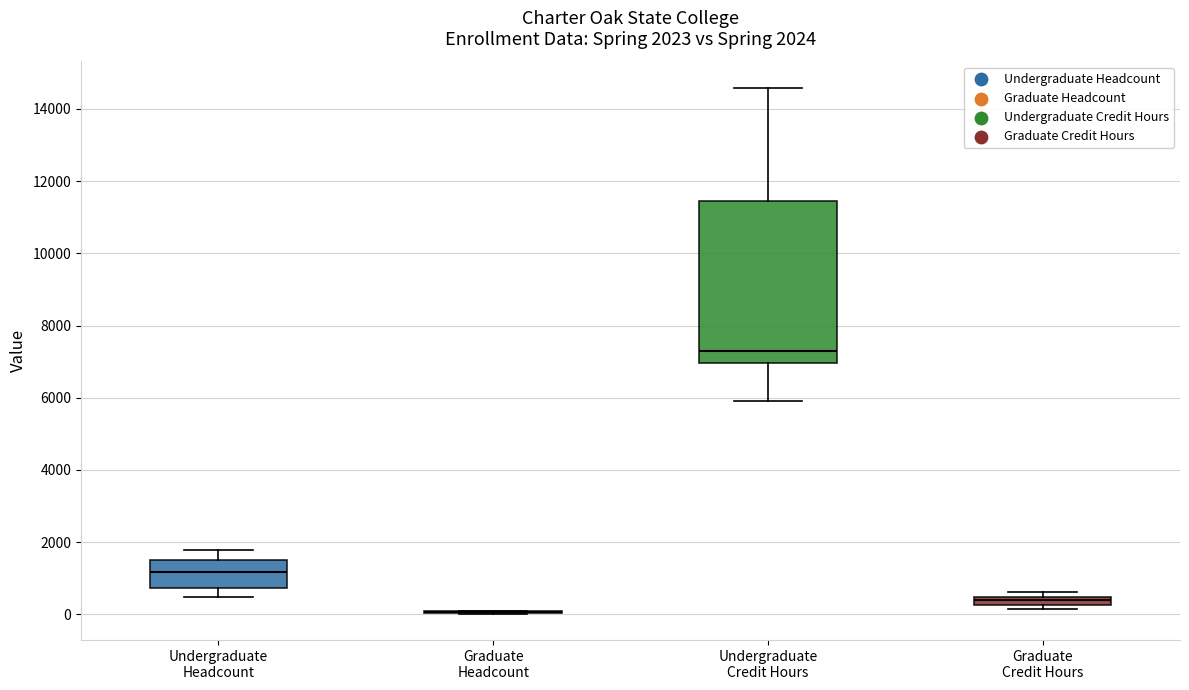

Comparing the boxes themselves (not the whiskers), which one is the tallest?

Undergraduate Credit Hours